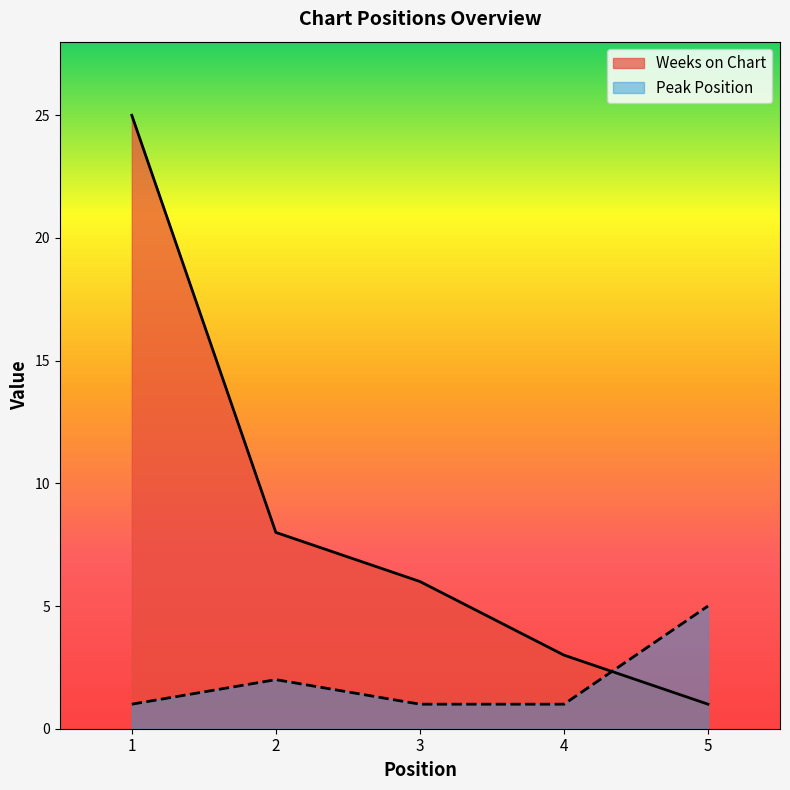

List the series in order of their peak value, highest first.

Weeks on Chart, Peak Position